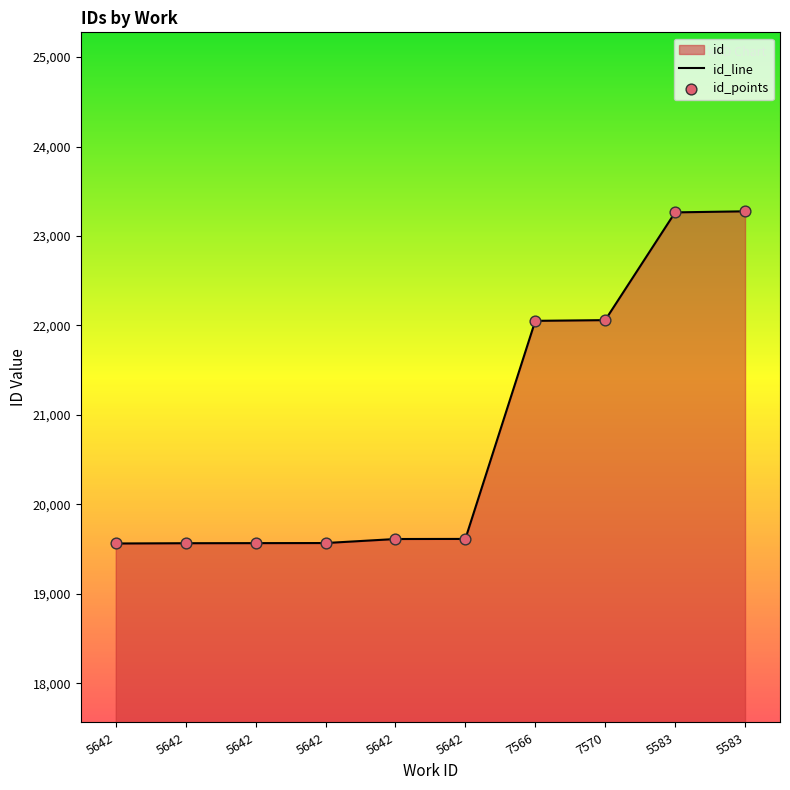

Which series has the largest Y range (max minus min)?

id_line